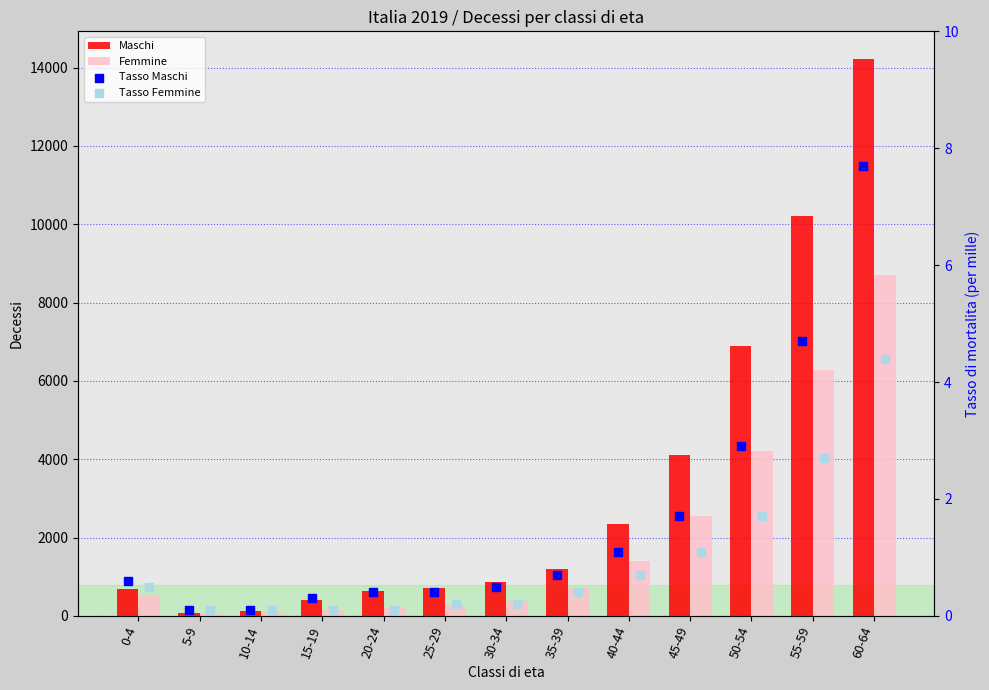

Which series has the widest spread of Y values?

Maschi